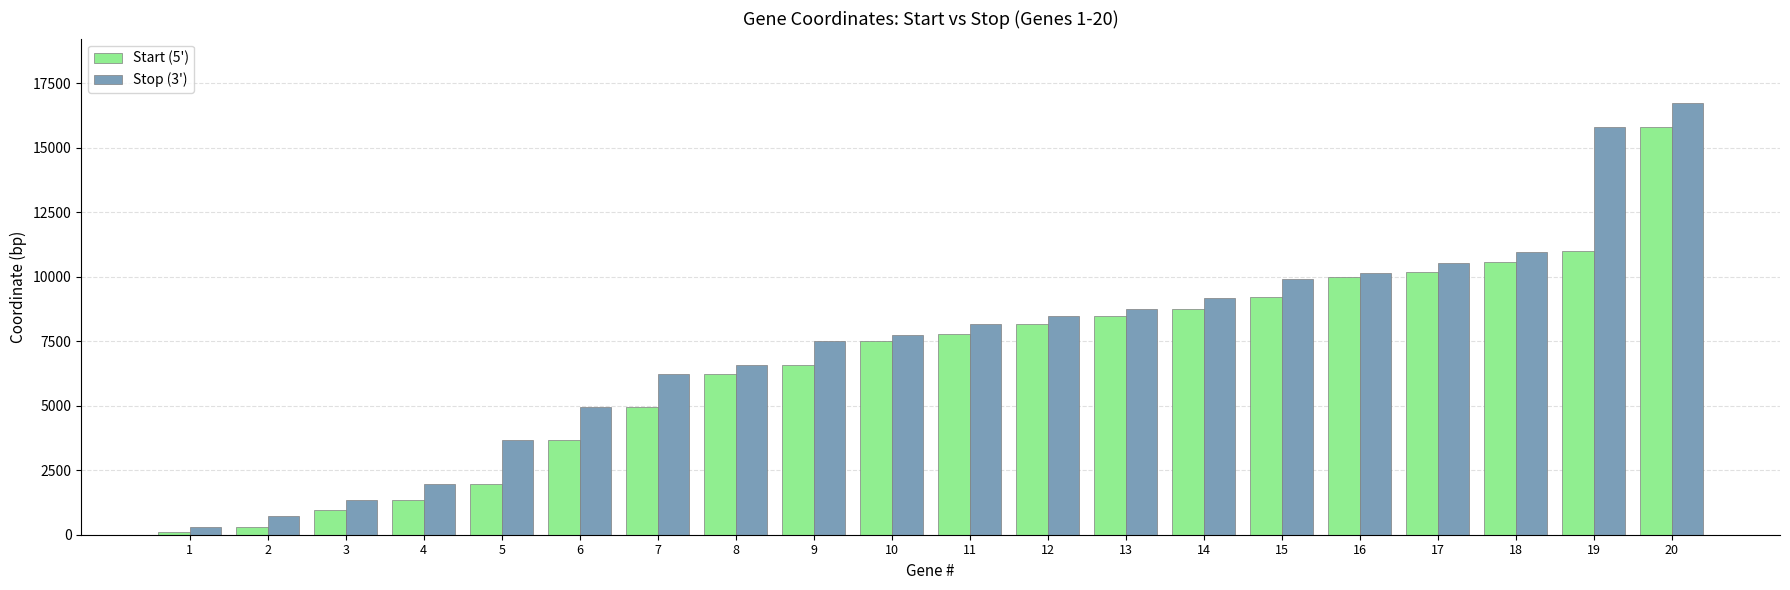

The Stop (3') series shows 8498 at 12. True or false?

True